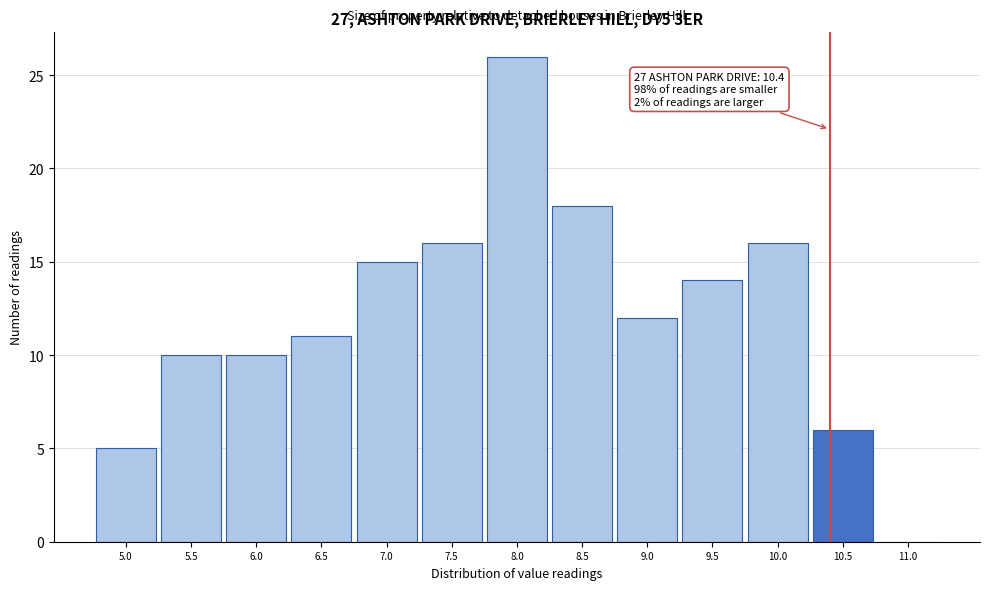

Over which range of the x-axis is the bar tallest?

7.75 to 8.25